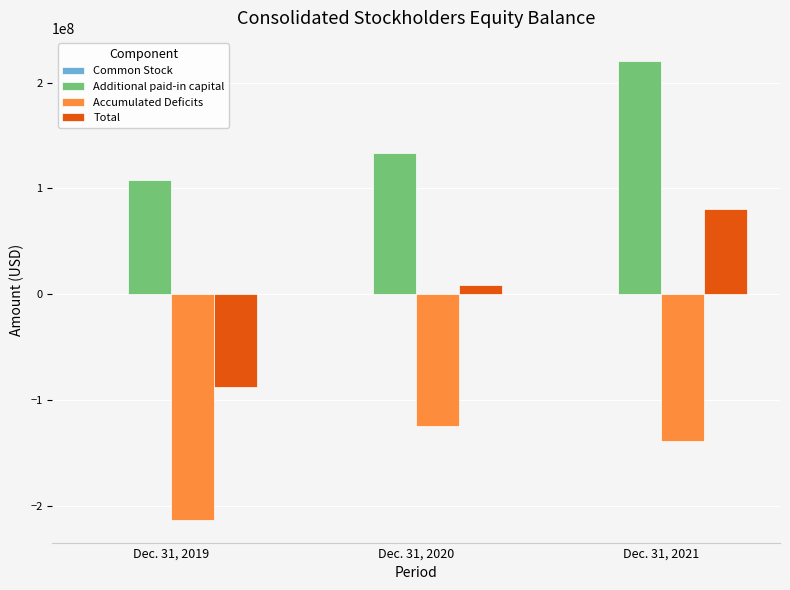

Is it true that Total equals -147522450 at Dec. 31, 2019?

False